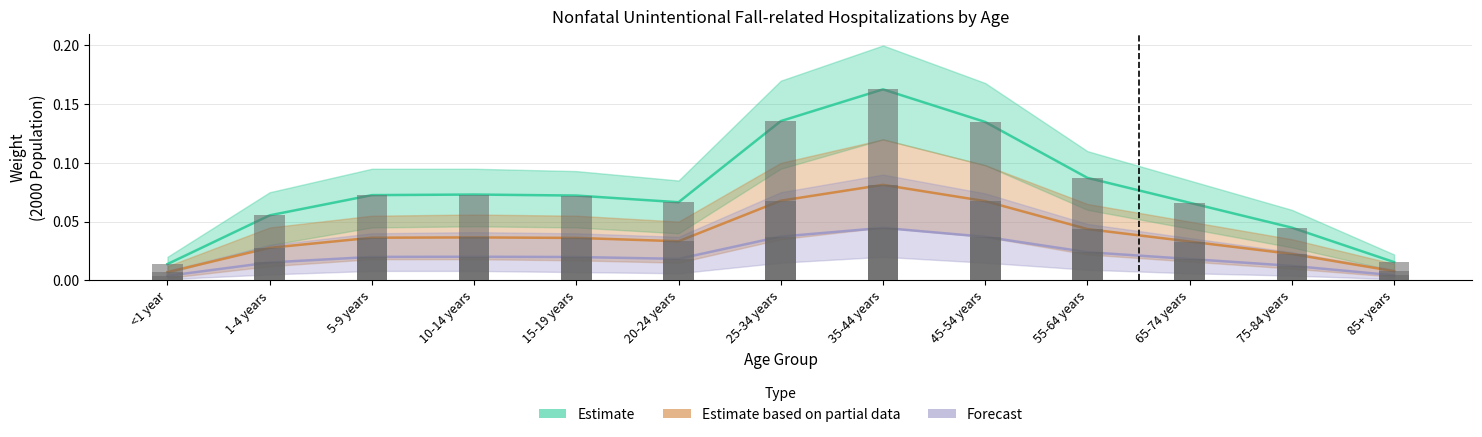

What is the label of the 3rd bar from the left?

5-9 years